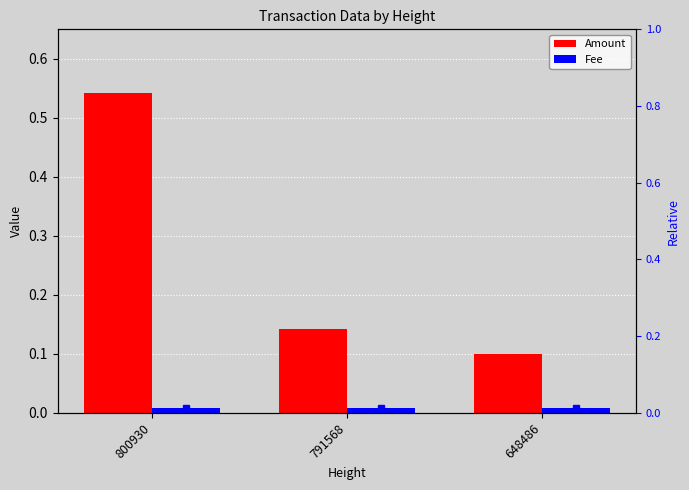

At which label does Fee reach its peak?

800930